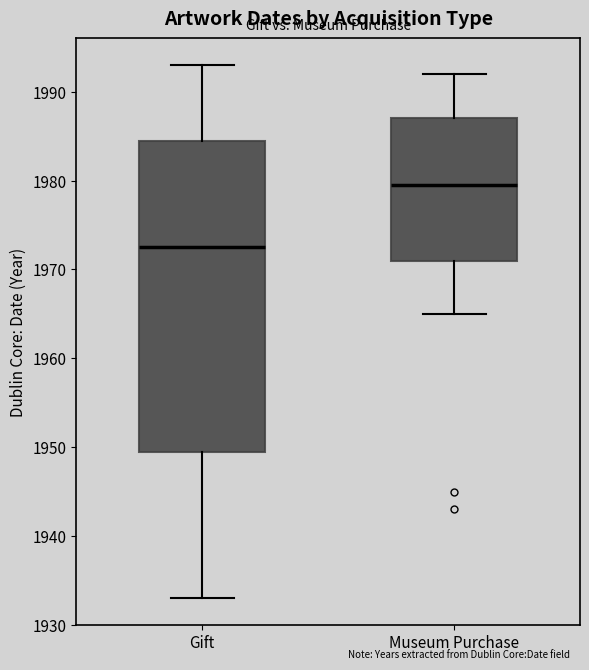

Which box has the lowest median line?

Gift